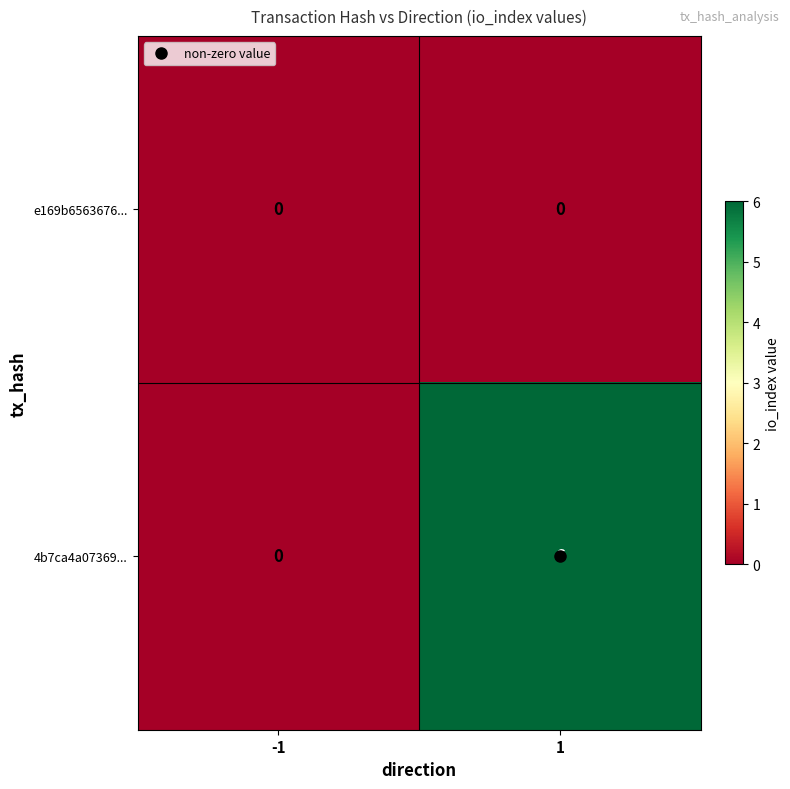

At which category is the sum across all series the highest?

1